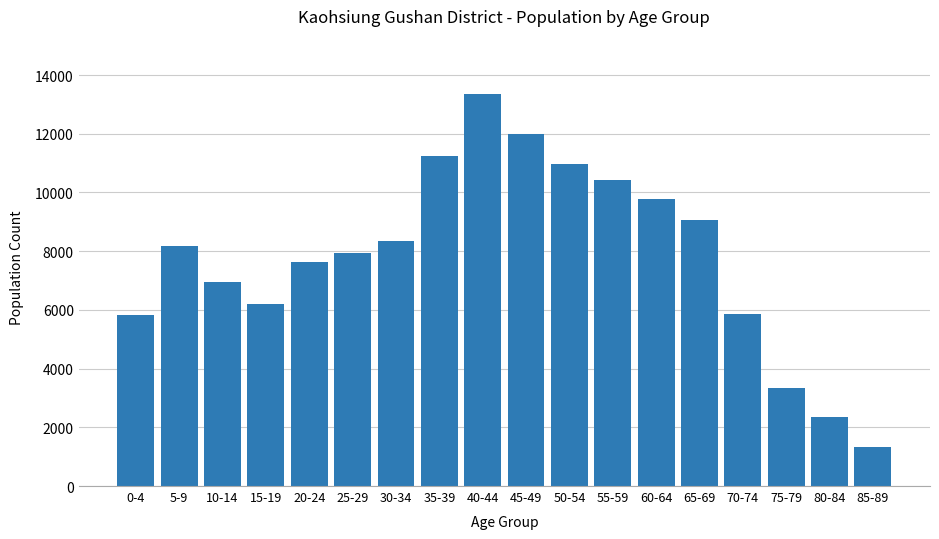

What is the value of the 9th bar from the left?

13354